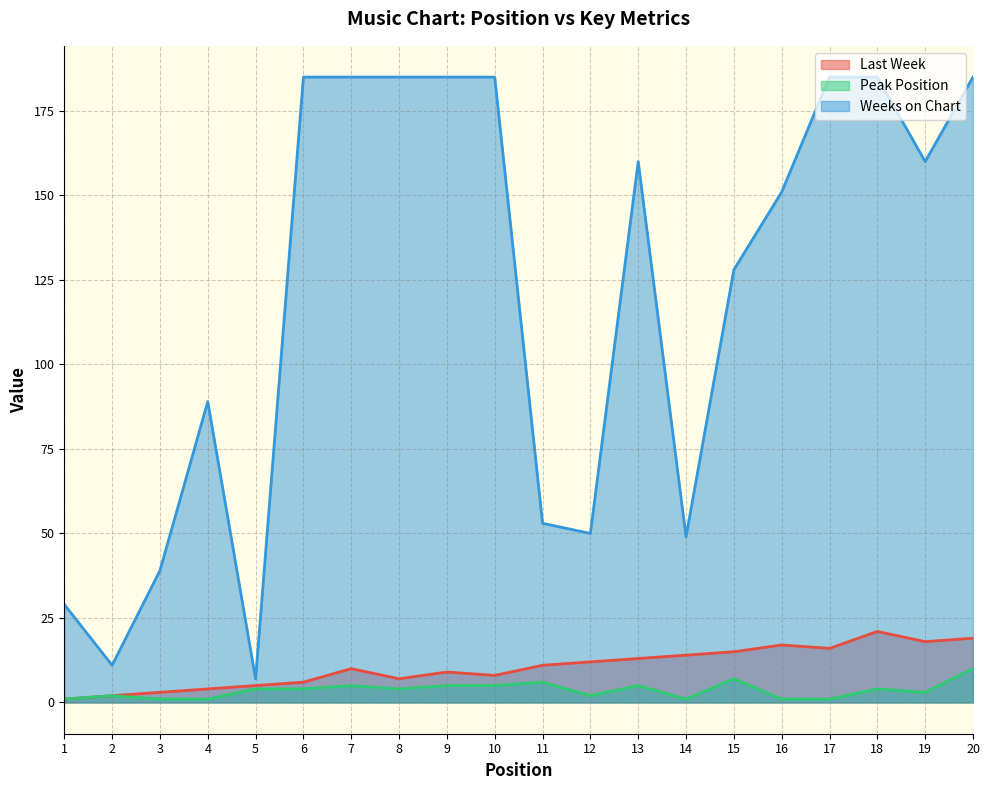

List the series in order of their peak value, lowest first.

Peak Position, Last Week, Weeks on Chart